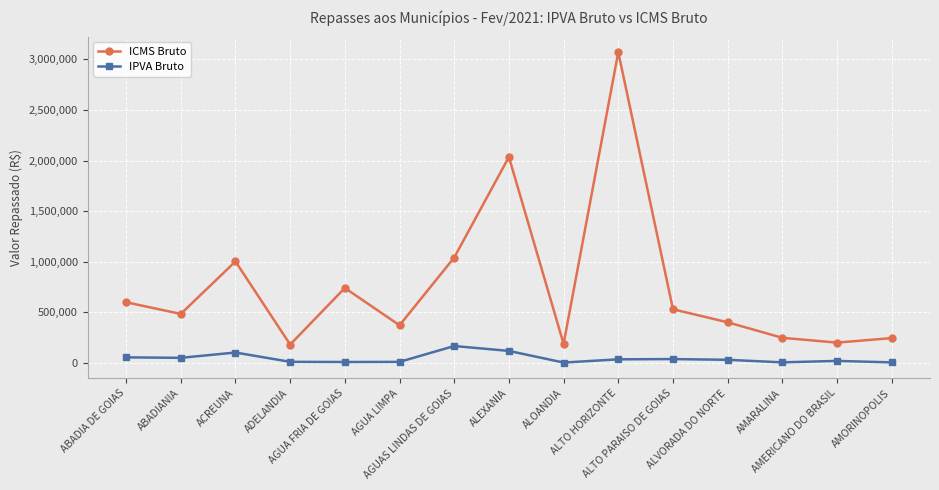

What is the difference between the second highest and second lowest values in the IPVA Bruto series?

113390.4